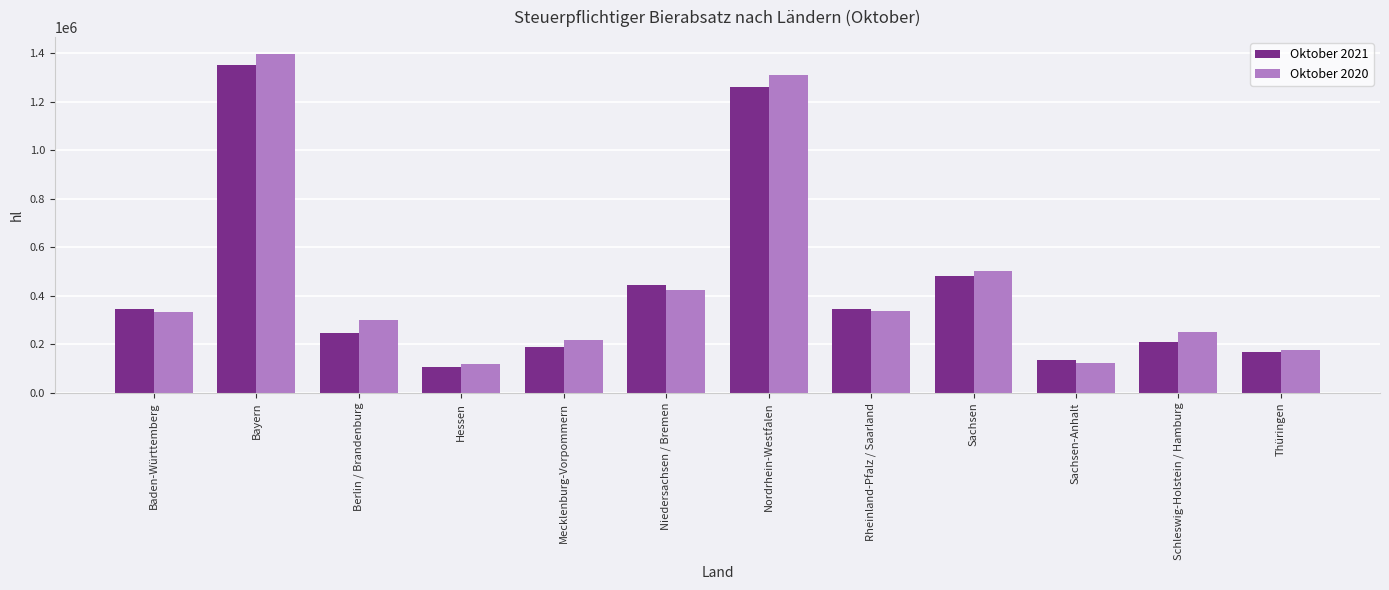

Is it true that Oktober 2020 equals 197210.3 at Hessen?

False